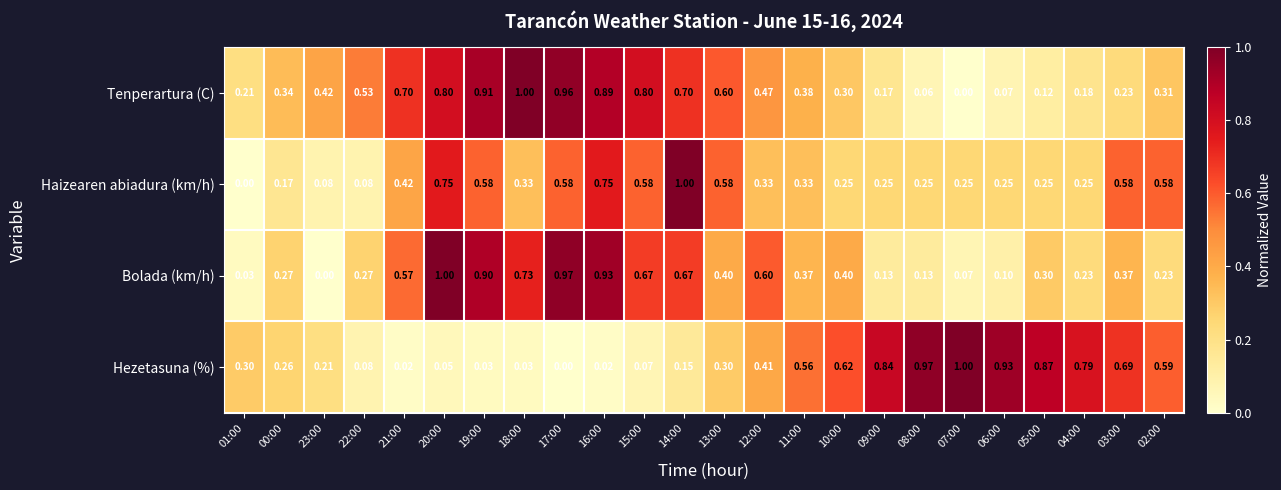

At which category is the sum across all series the highest?

20:00